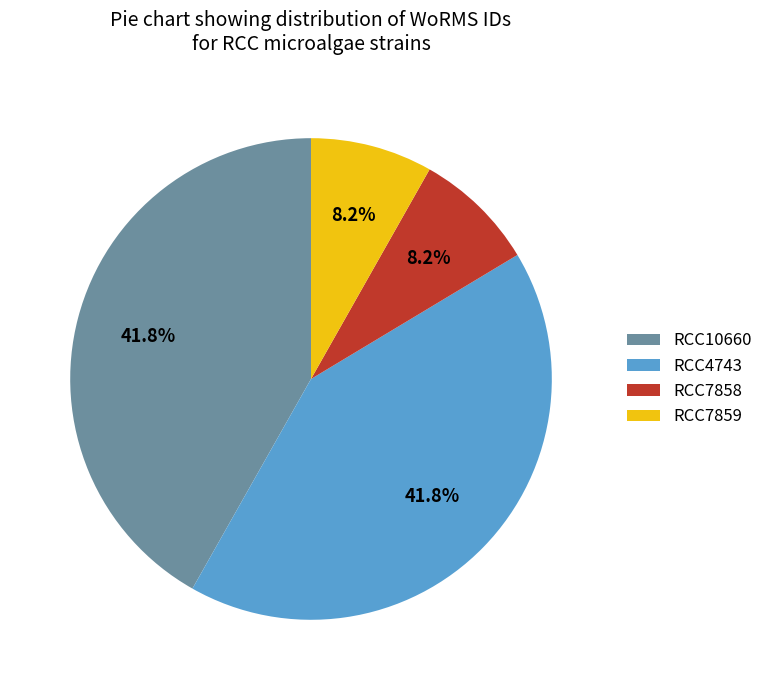

To the nearest percent, what is the difference between the largest and smallest slice percentages?

34%